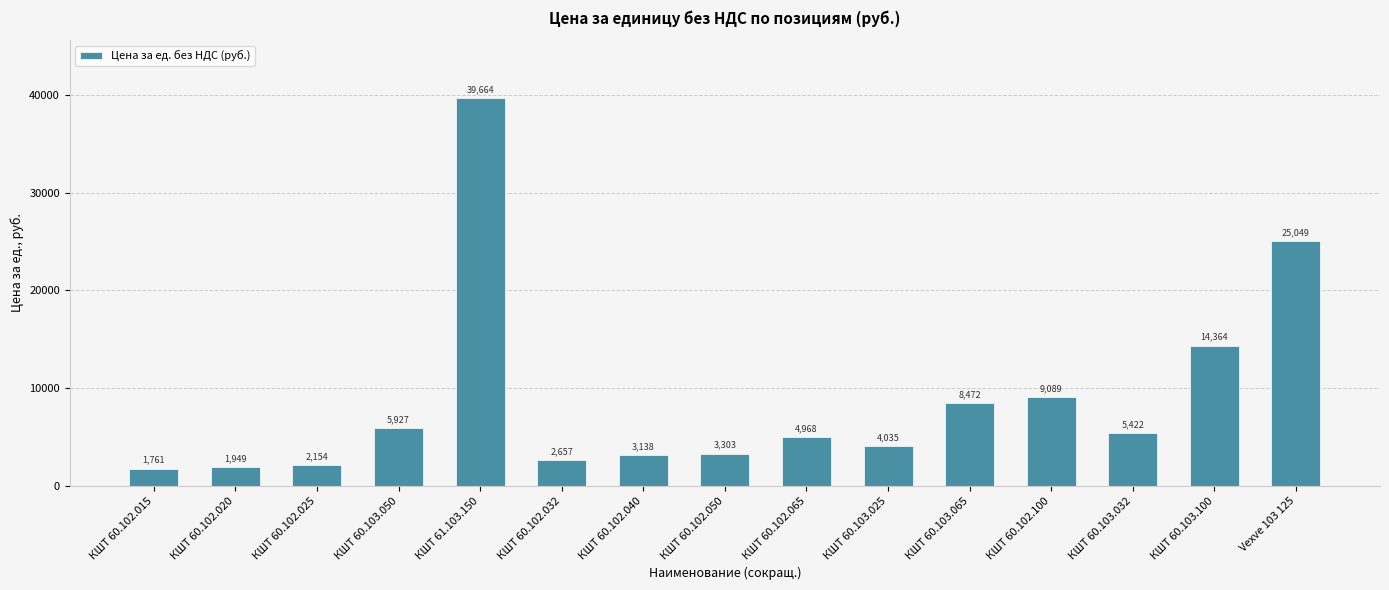

Between КШТ 60.102.025 and КШТ 60.102.065, which is larger?

КШТ 60.102.065